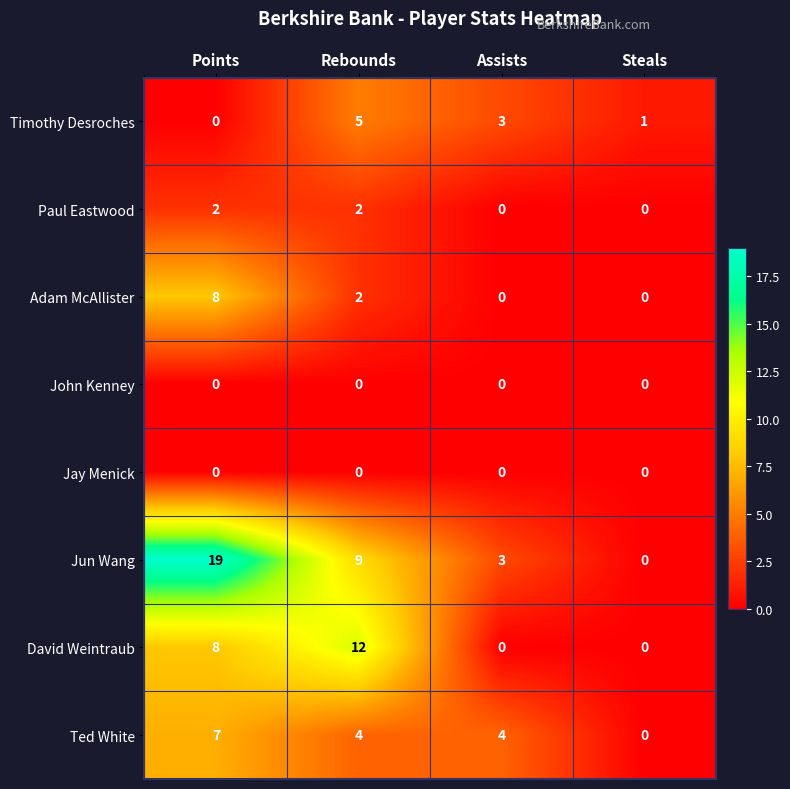

The value of Jun Wang at Steals is 11. True or false?

False